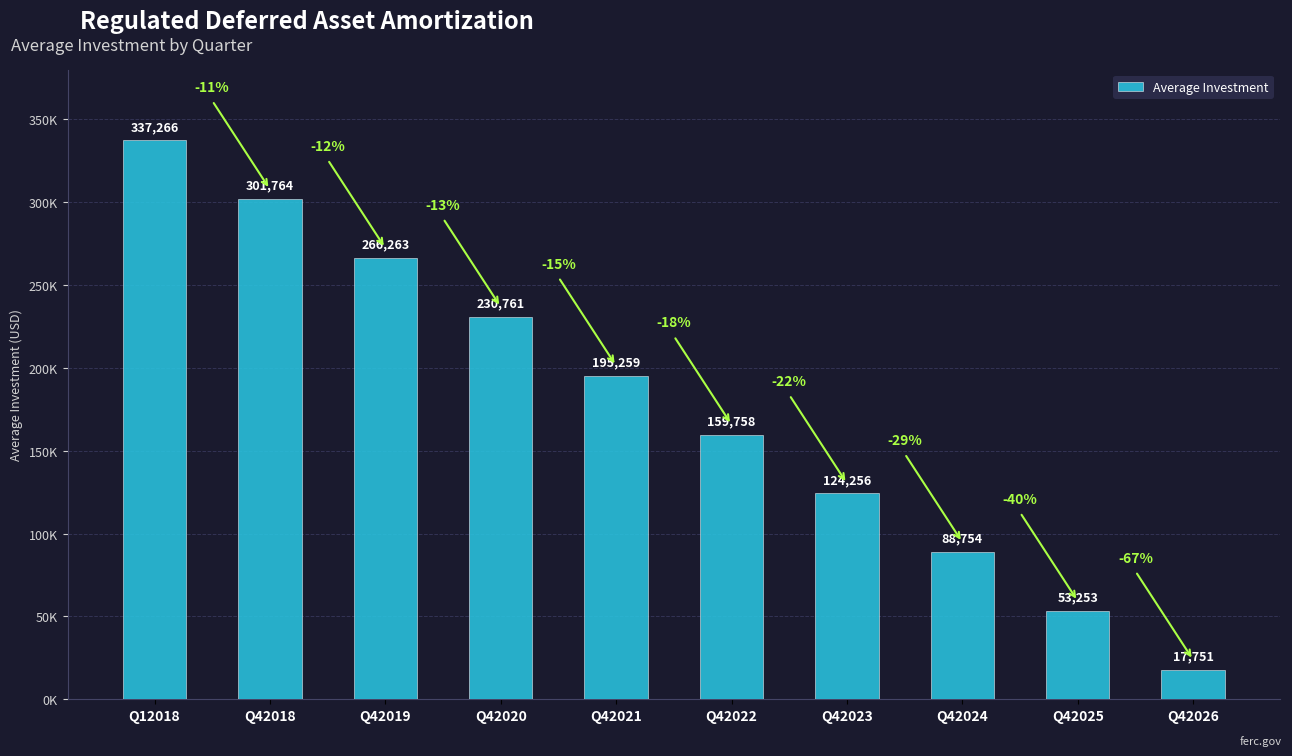

Reading left to right, list all the values displayed in this chart.

Q12018=337266.1	Q42018=301764.4	Q42019=266262.7	Q42020=230761.0	Q42021=195259.3	Q42022=159757.6	Q42023=124255.9	Q42024=88754.2	Q42025=53252.5	Q42026=17750.8